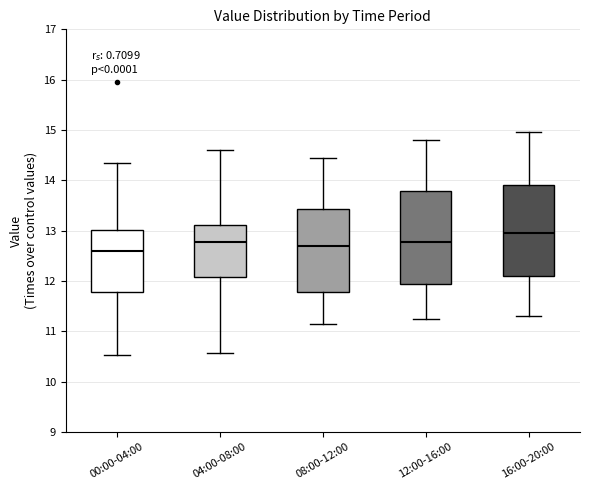

Reading left to right, read every box against the y-axis: the position of its median line, the range the box covers, and the ends of its whiskers. The values are not printed on the chart, so give them approximately, as read against the axis.

00:00-04:00: median 12.6, box 11.8 to 13.0, whiskers 10.5 to 14.4
04:00-08:00: median 12.8, box 12.1 to 13.1, whiskers 10.6 to 14.6
08:00-12:00: median 12.7, box 11.8 to 13.4, whiskers 11.2 to 14.5
12:00-16:00: median 12.8, box 11.9 to 13.8, whiskers 11.3 to 14.8
16:00-20:00: median 13.0, box 12.1 to 13.9, whiskers 11.3 to 15.0